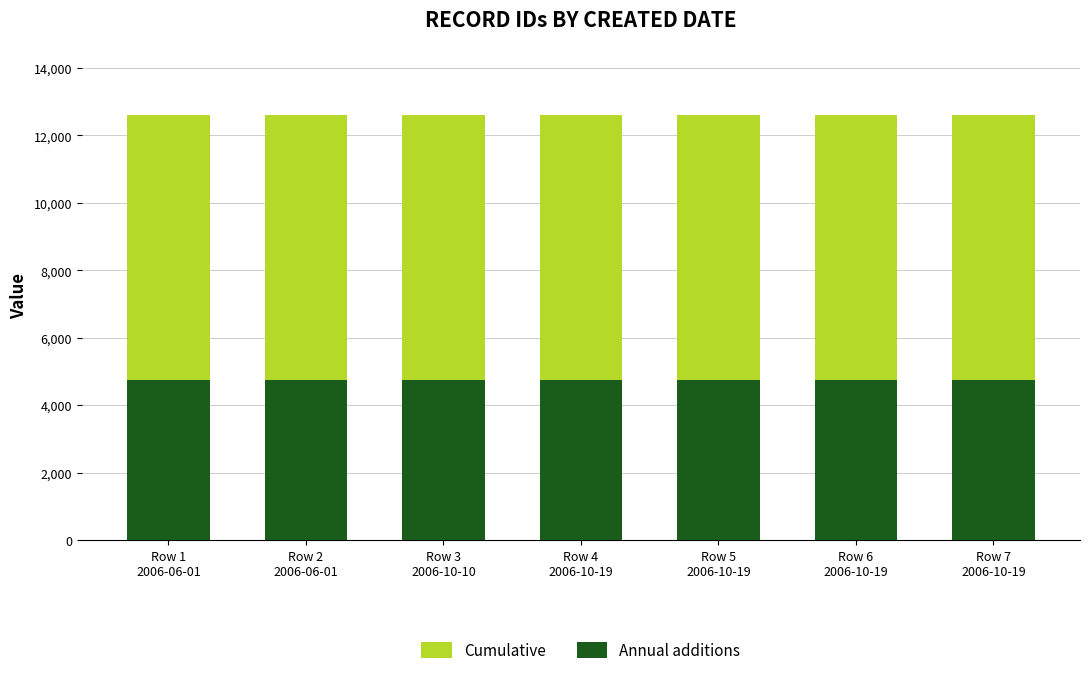

What is the value of the Annual additions bar at the 4th from the left?

4762